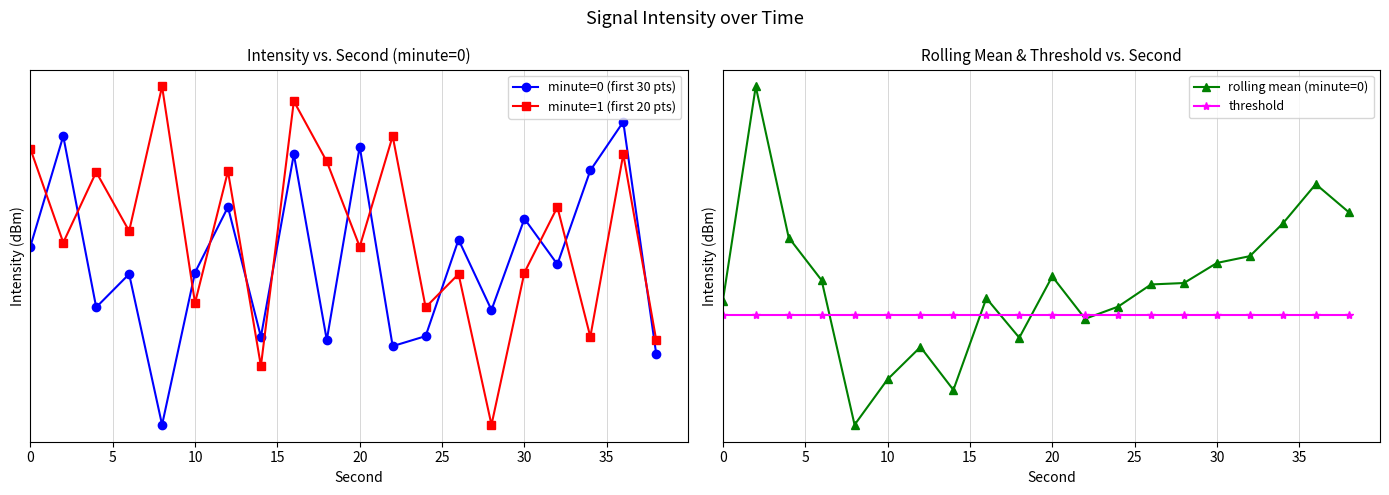

Rank the series by their average value, from highest to lowest.

minute=1 (first 20 pts), rolling mean (minute=0), threshold, minute=0 (first 30 pts)